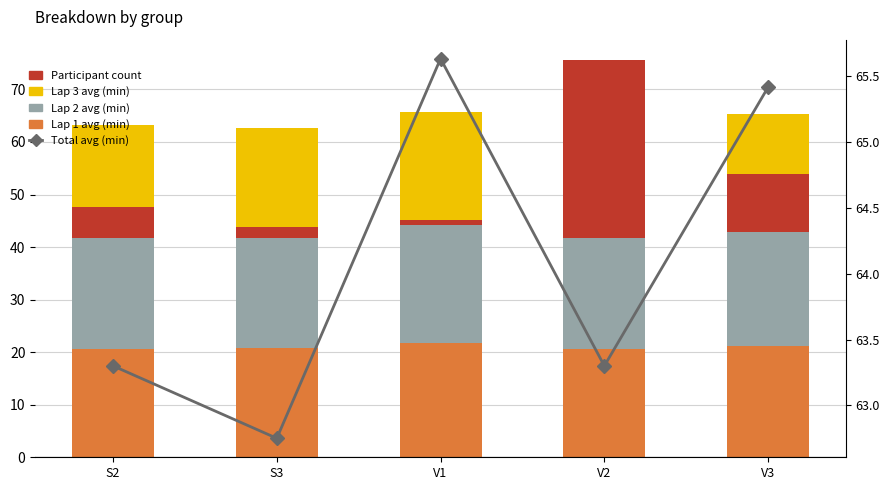

What is the difference between the Total avg (min) values at S2 and S3?

0.6